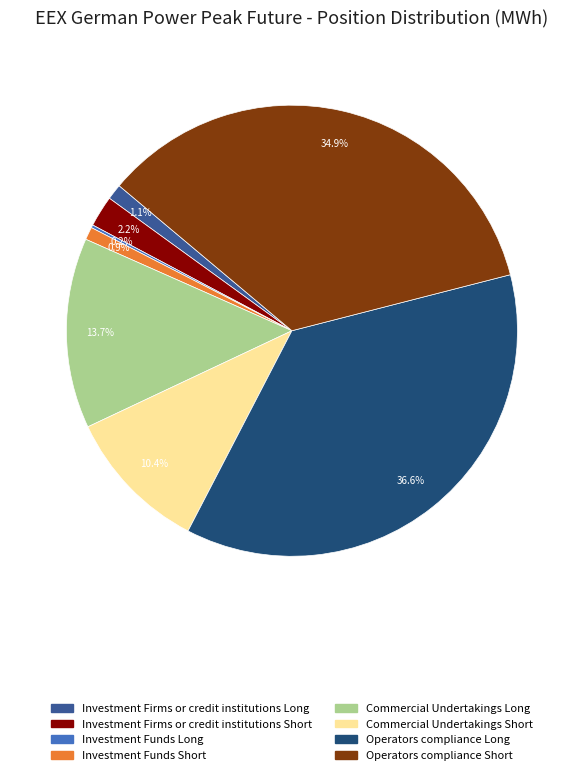

Combined, do Investment Firms or credit institutions Short and Investment Firms or credit institutions Long account for over 50%?

No